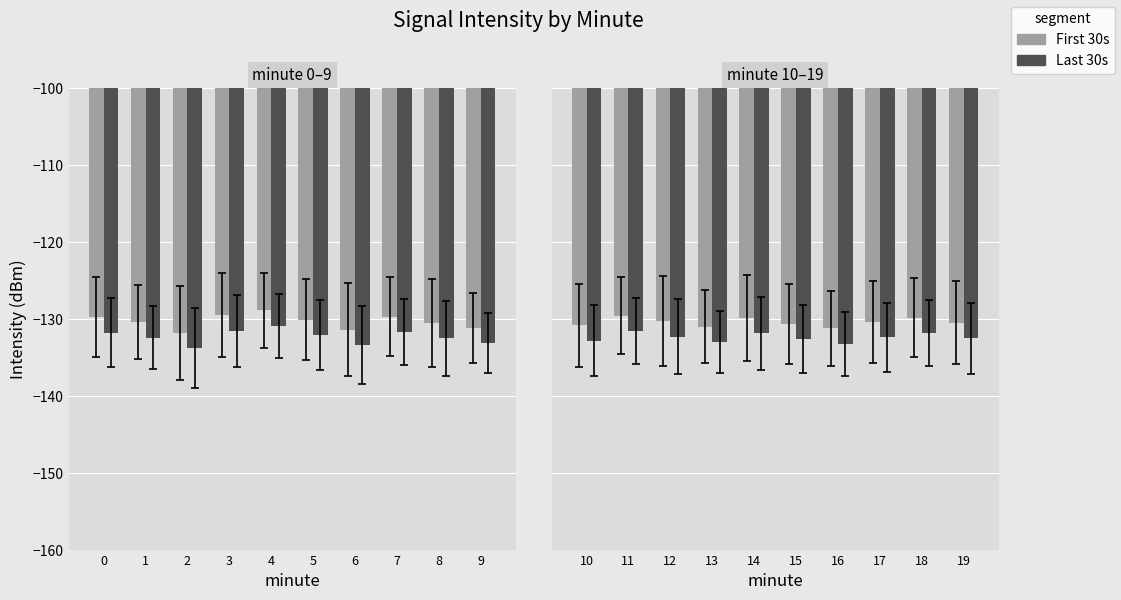

Between 10 and 17, which series saw the biggest shift?

First 30s